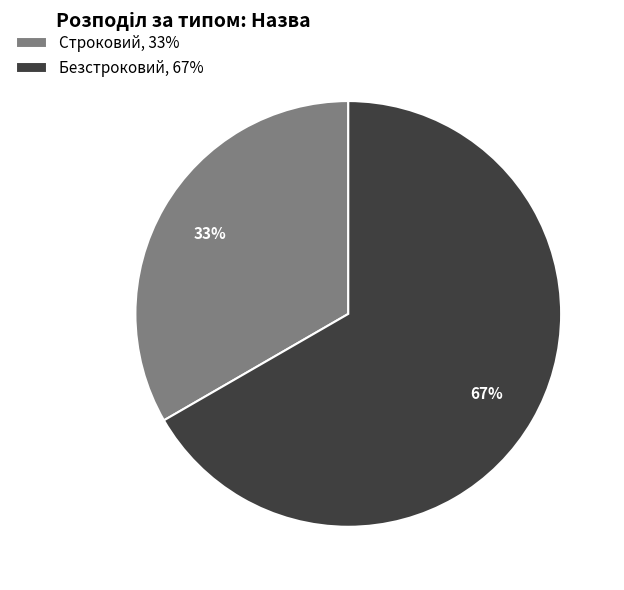

Between Безстроковий and Строковий, which is larger?

Безстроковий